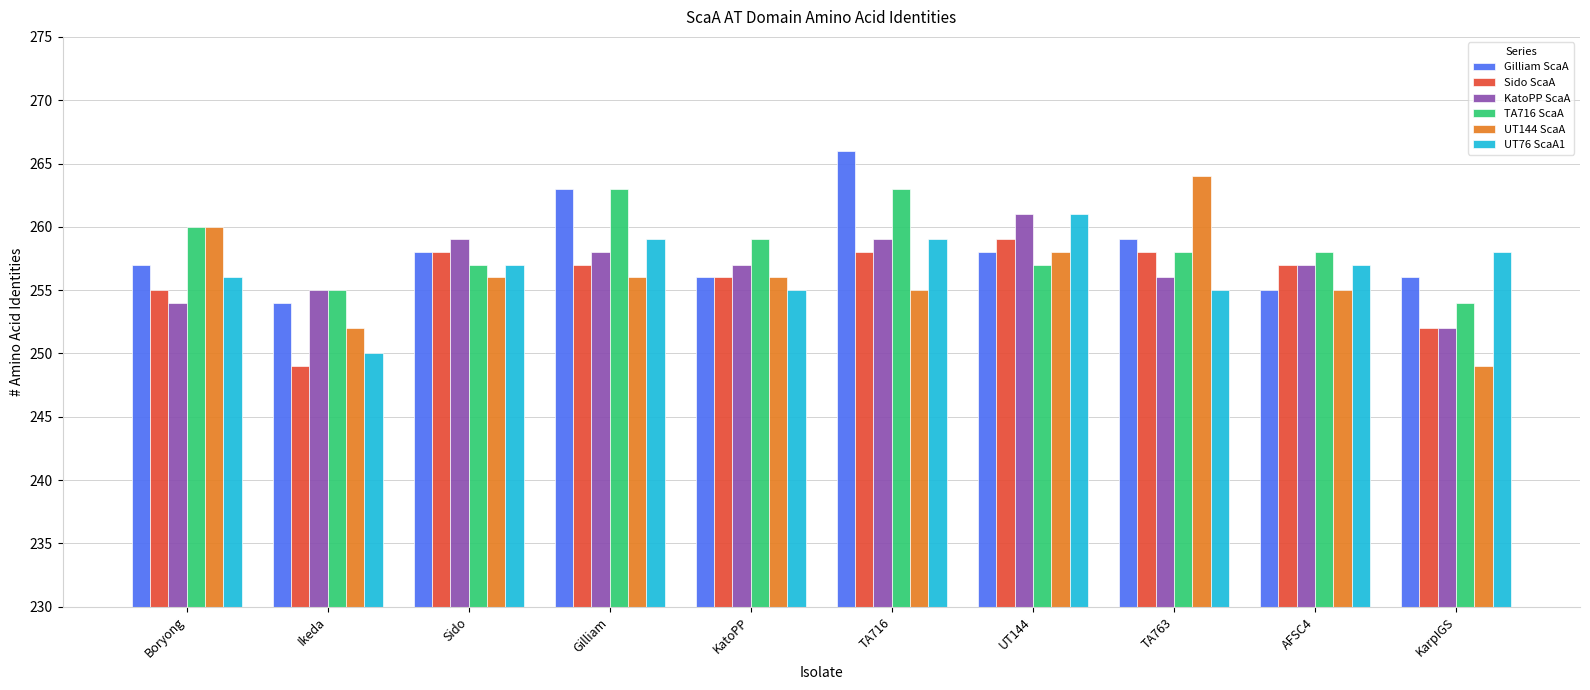

How many series are shown in this chart?

6